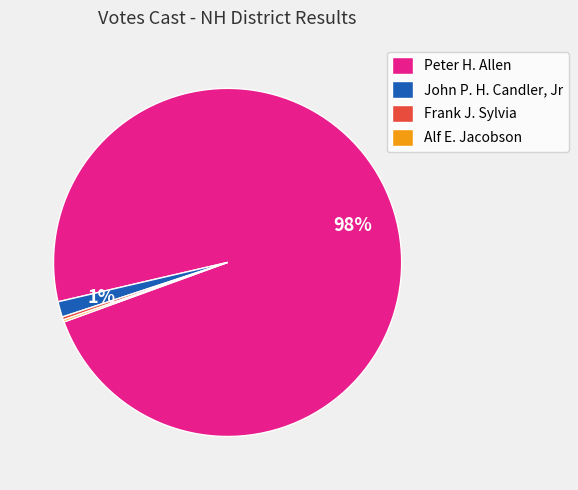

Is there any slice that represents more than half of the pie?

Yes